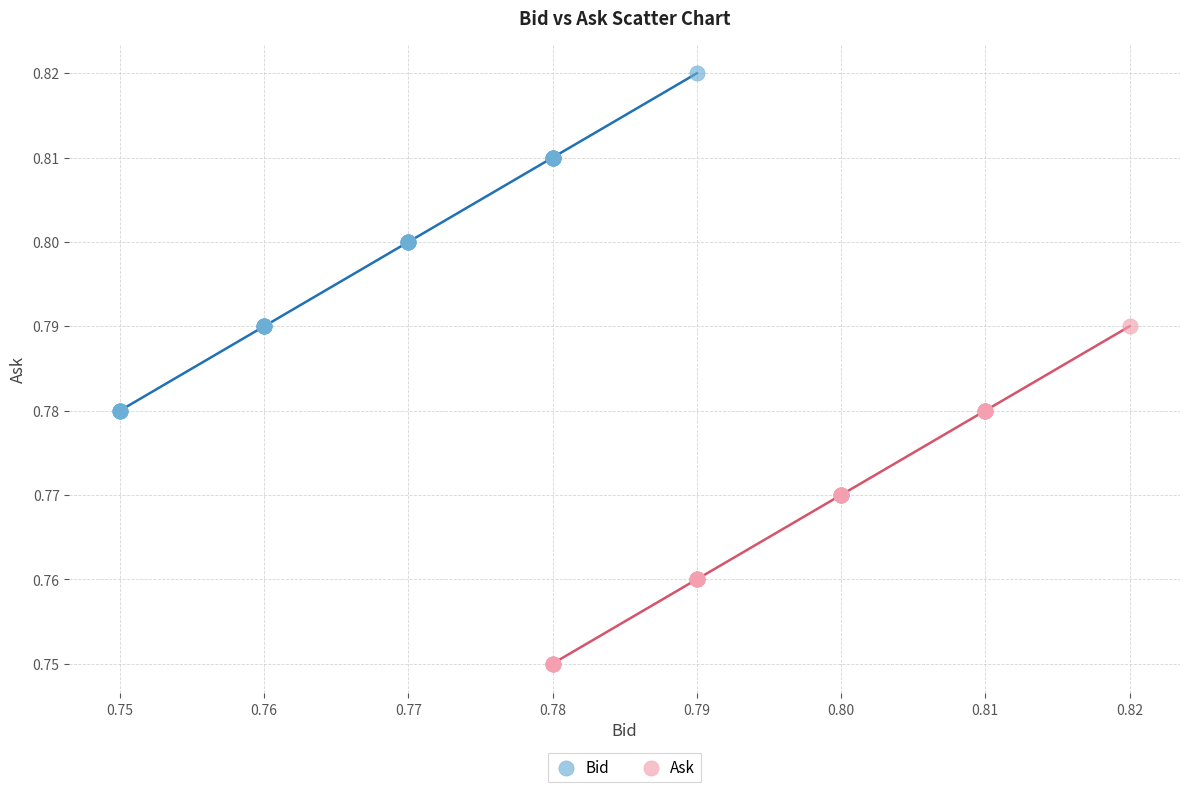

Which series reaches the maximum Y coordinate?

Bid